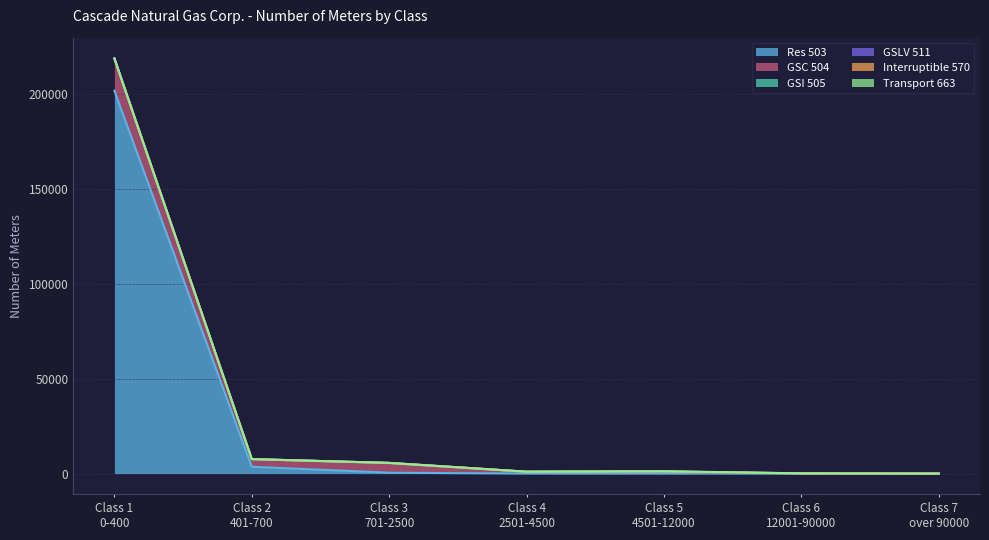

The Transport 663 series shows -94 at Class 7
over 90000. True or false?

False